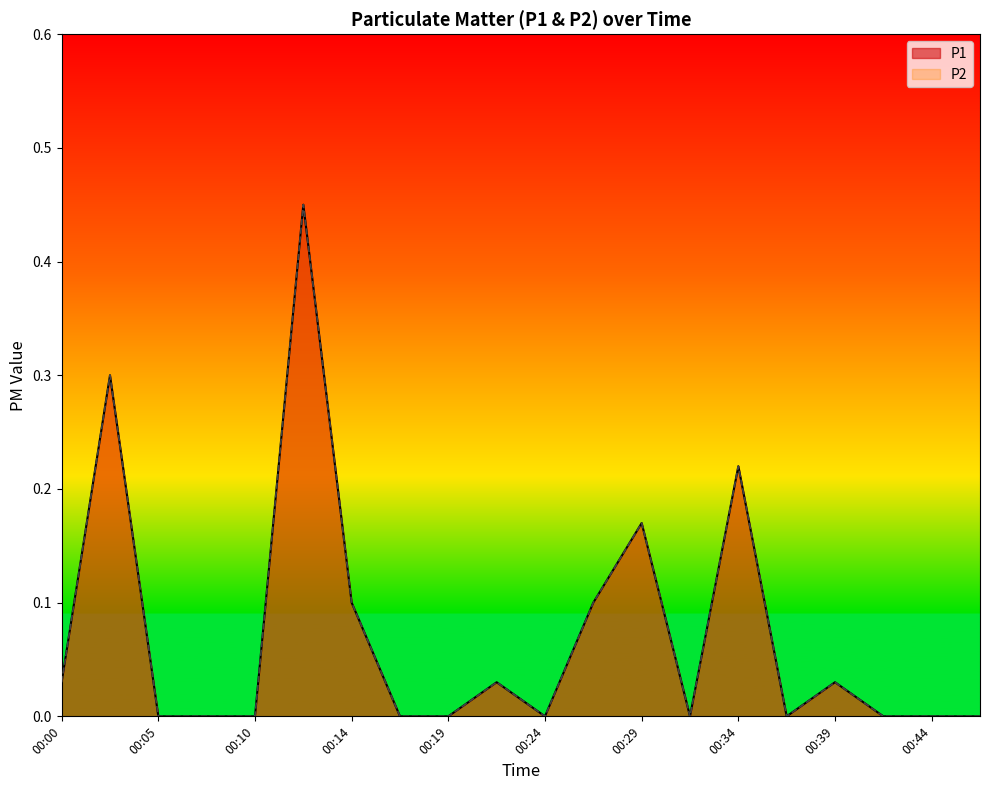

How many positive values does the P1 series have?

9